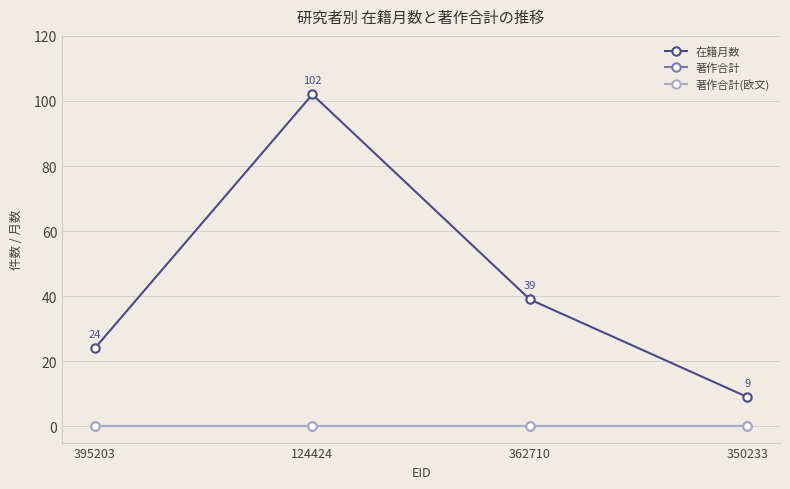

Is this an area chart (filled region under the line)?

No